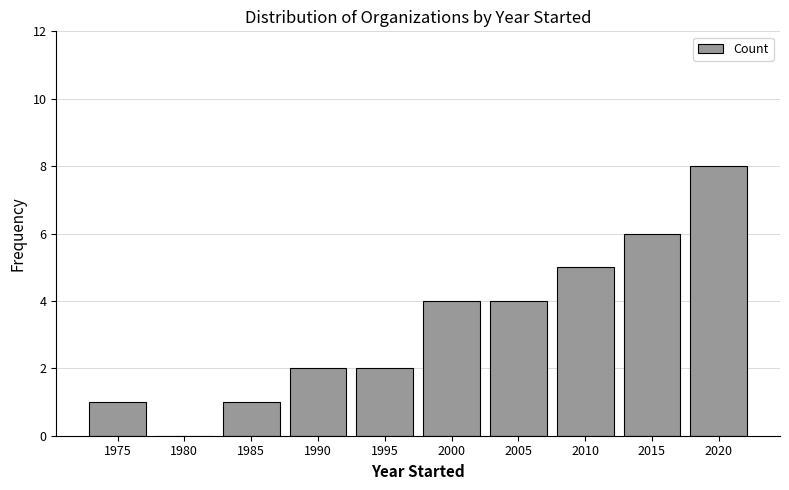

What is the approximate value at 2000?

4